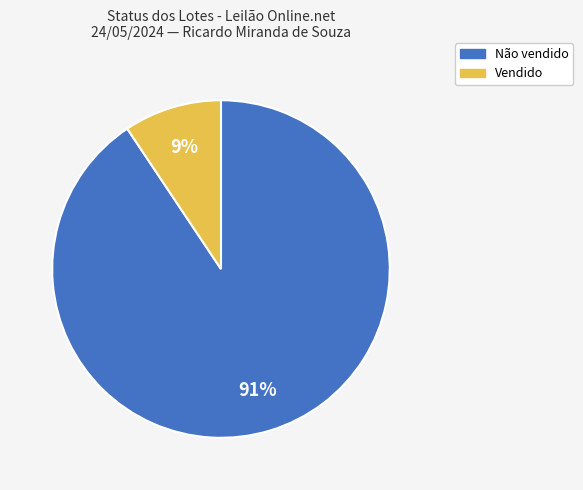

To the nearest percent, what is the average slice percentage?

50%